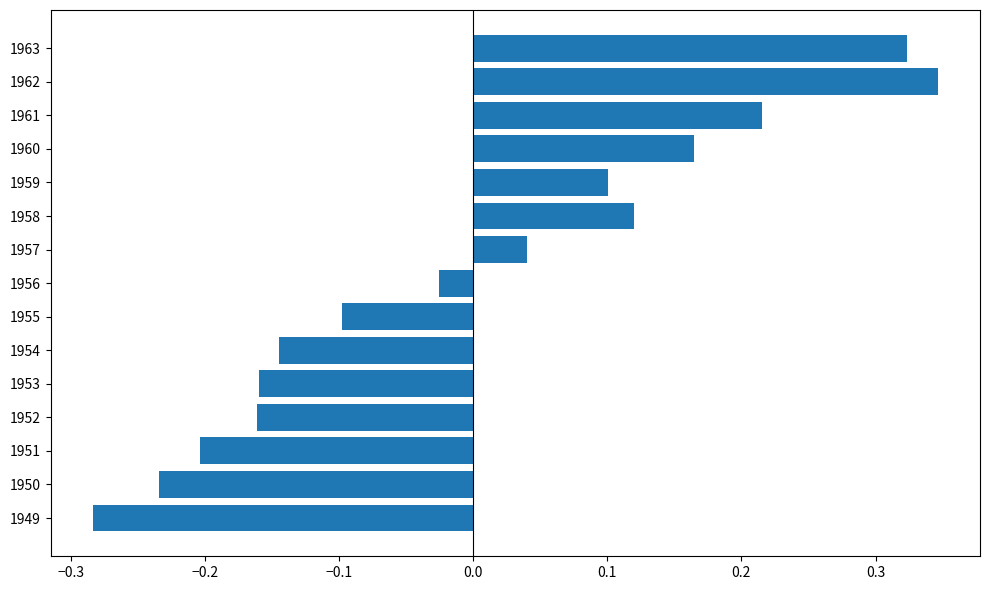

At which category does the chart reach its peak across all series?

1962